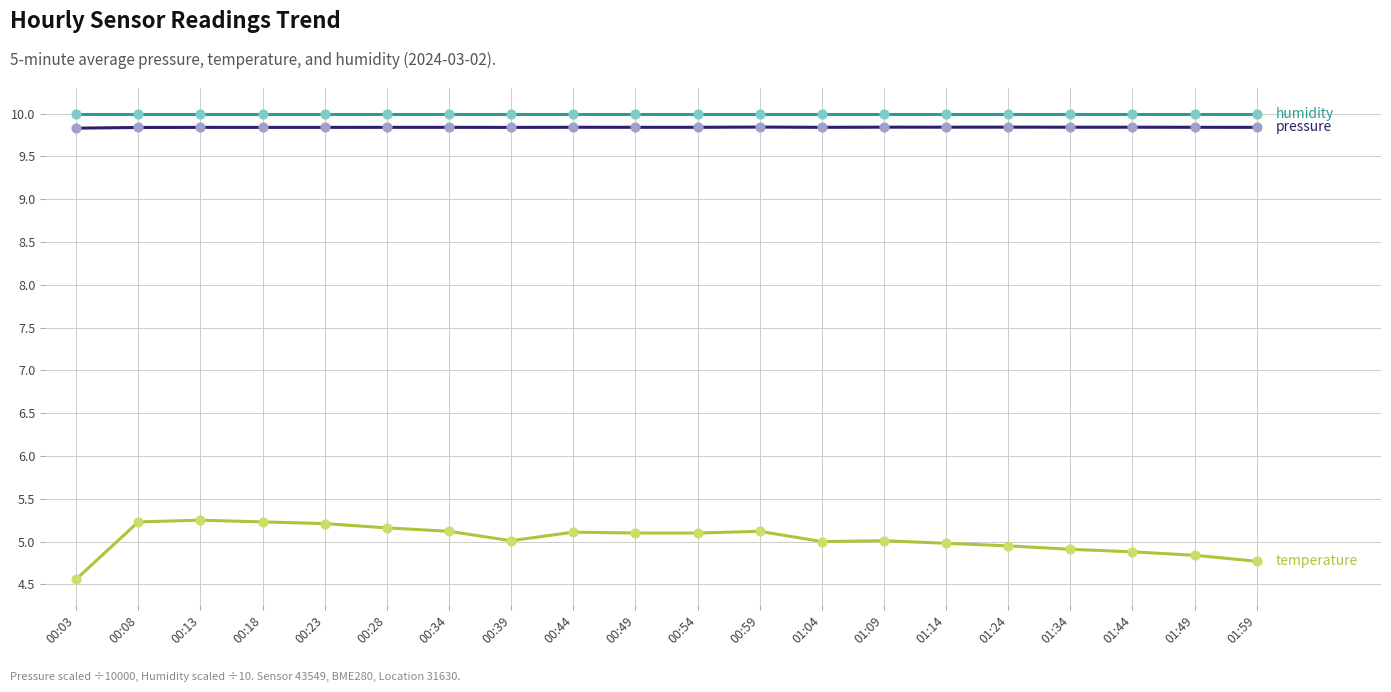

What is the total value across all series at 00:39?

24.8